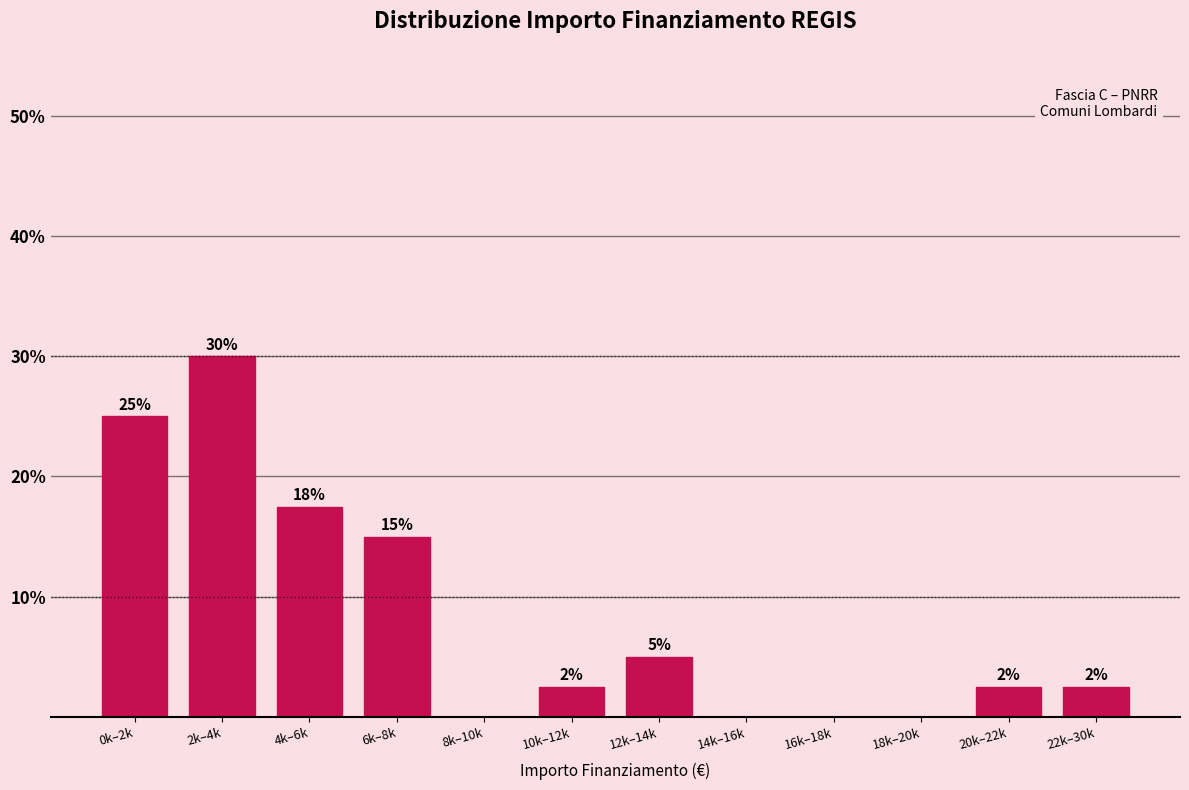

What is the change in value from 0k–2k to 6k–8k?

-10.0